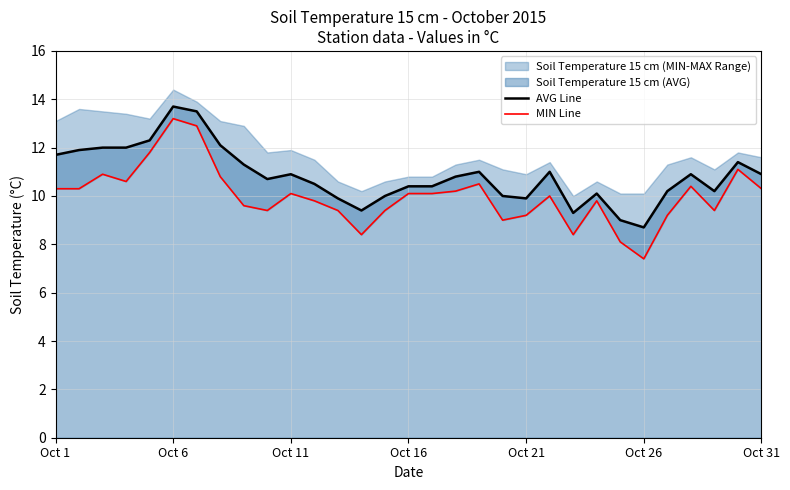

Rank the series by their average value, from highest to lowest.

AVG Line, MIN Line